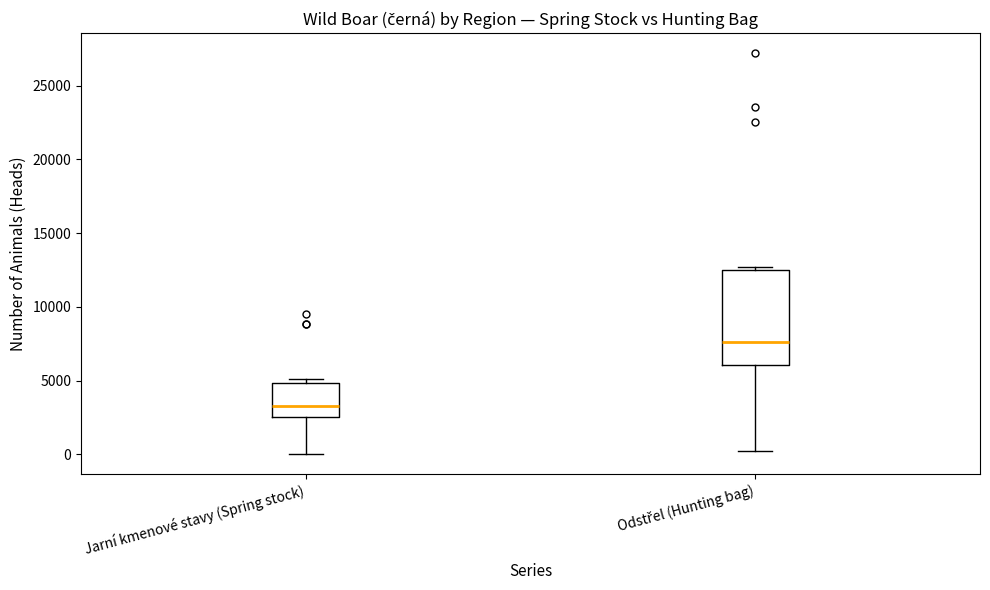

Reading left to right, read every box against the y-axis: the position of its median line, the range the box covers, and the ends of its whiskers. The values are not printed on the chart, so give them approximately, as read against the axis.

Jarní kmenové stavy (Spring stock): median 3500, box 2500 to 5000, whiskers 0 to 5000 (just above the box's upper edge)
Odstřel (Hunting bag): median 7500, box 6000 to 12500, whiskers 0 to 12500 (just above the box's upper edge)